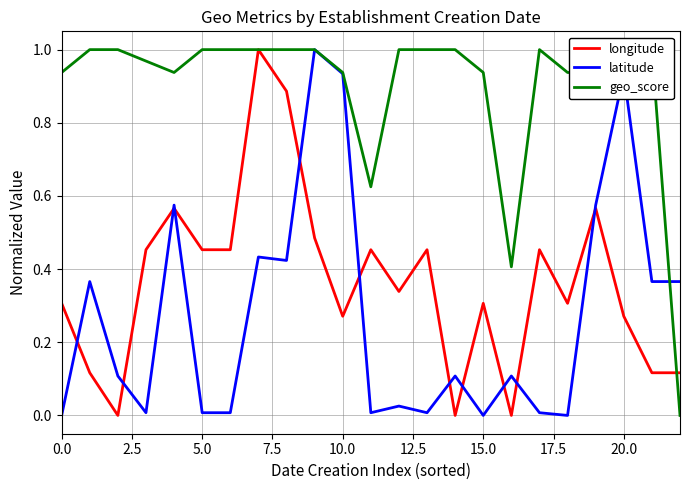

What is the maximum value for longitude?

1.0